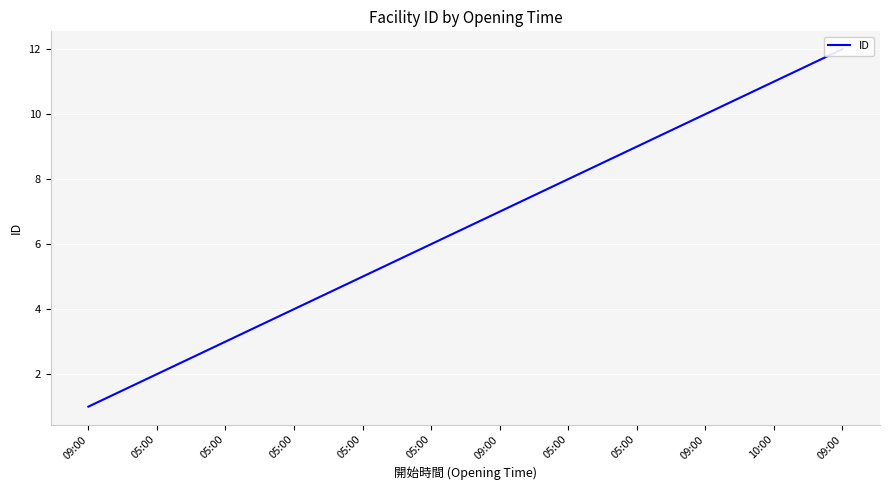

What is the change in value from 05:00 to 10:00?

+7